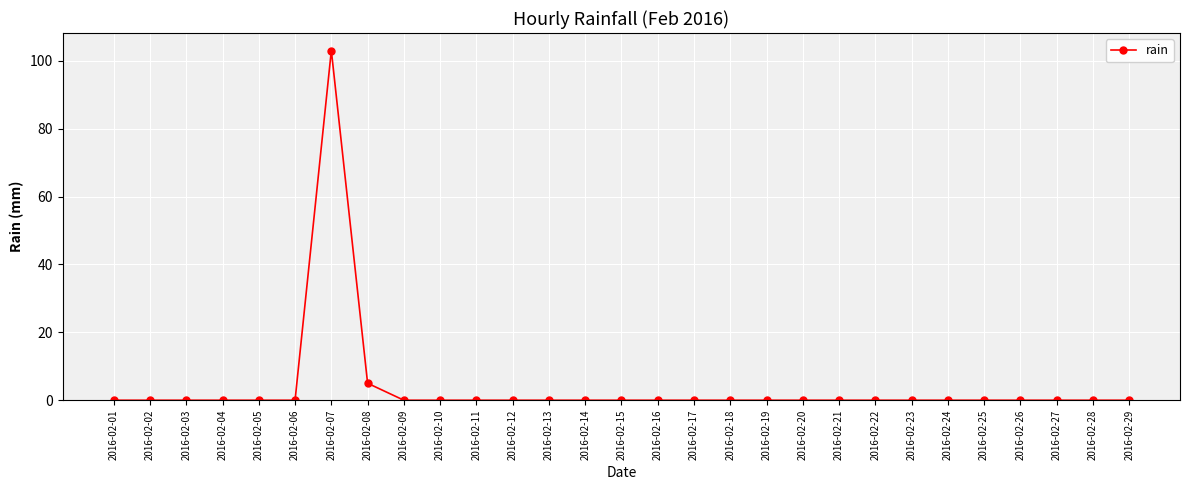

The value at 2016-02-27 is -49. True or false?

False